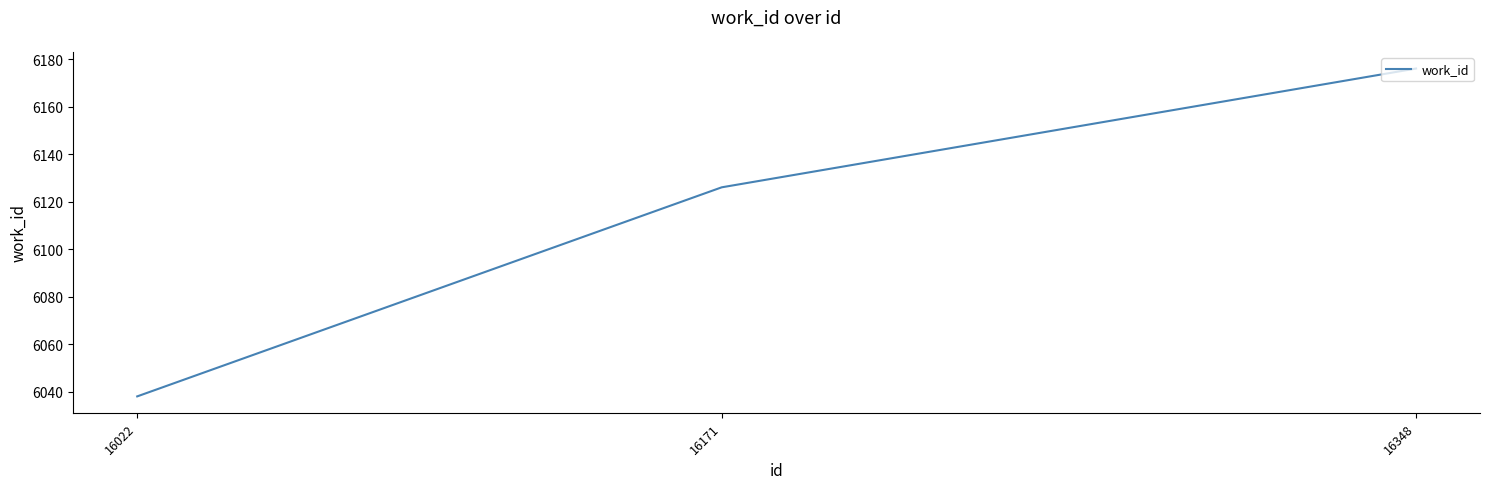

What is the average value?

6113